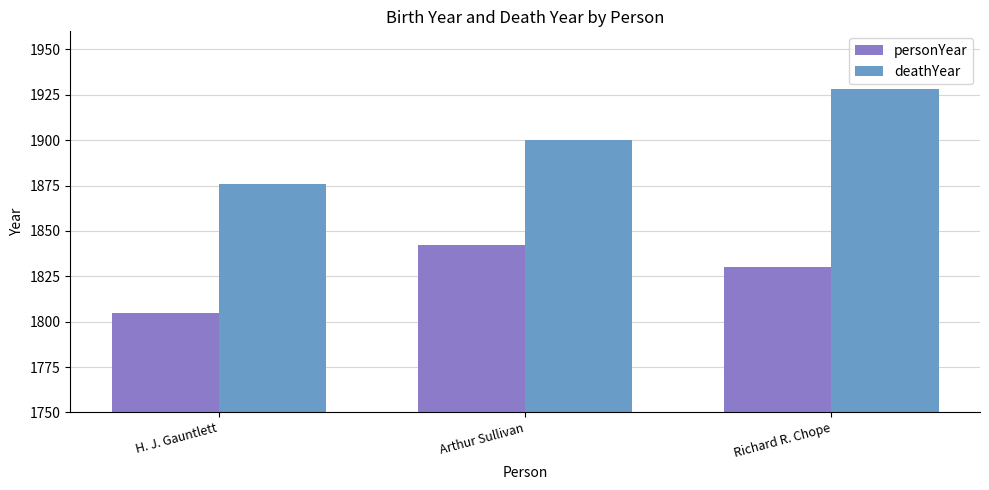

What is the difference between the maximum and second lowest values in the deathYear series?

28